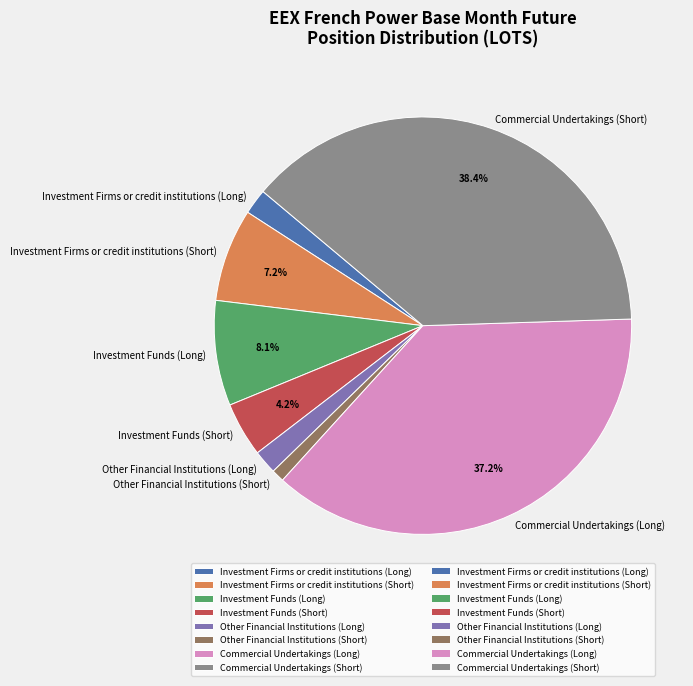

To the nearest percent, what percentage of the pie is Other Financial Institutions (Short)?

1%